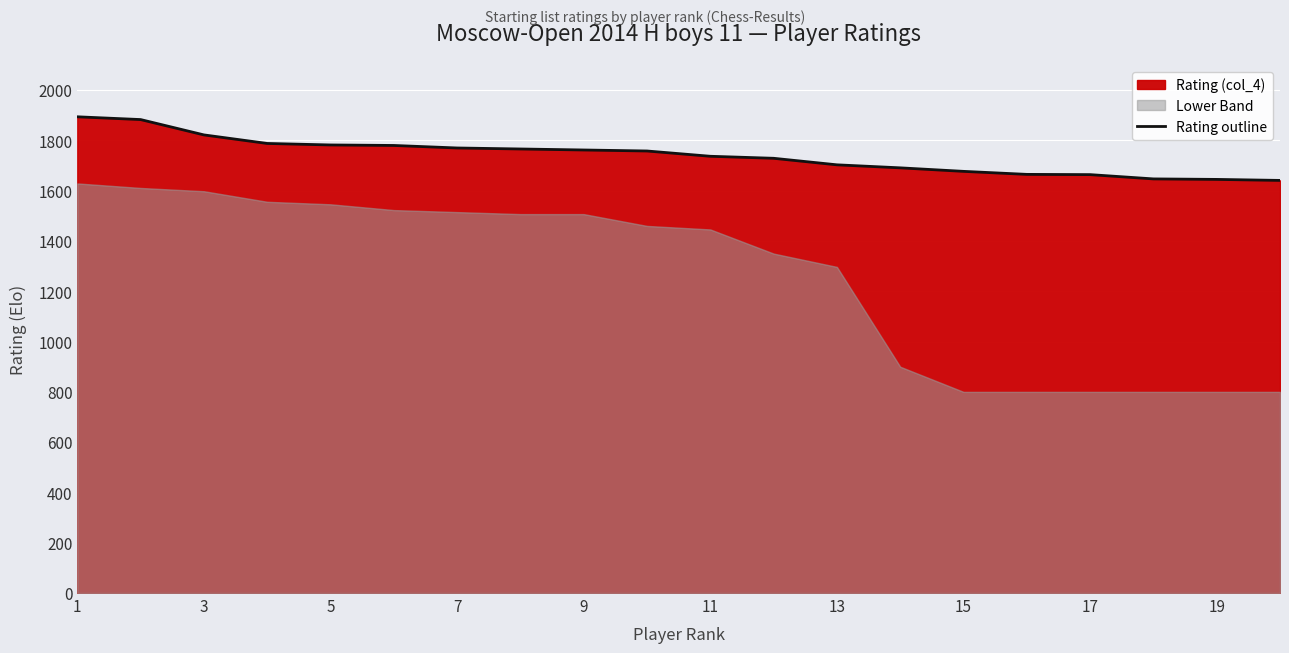

What is the maximum value for Rating outline?

1894